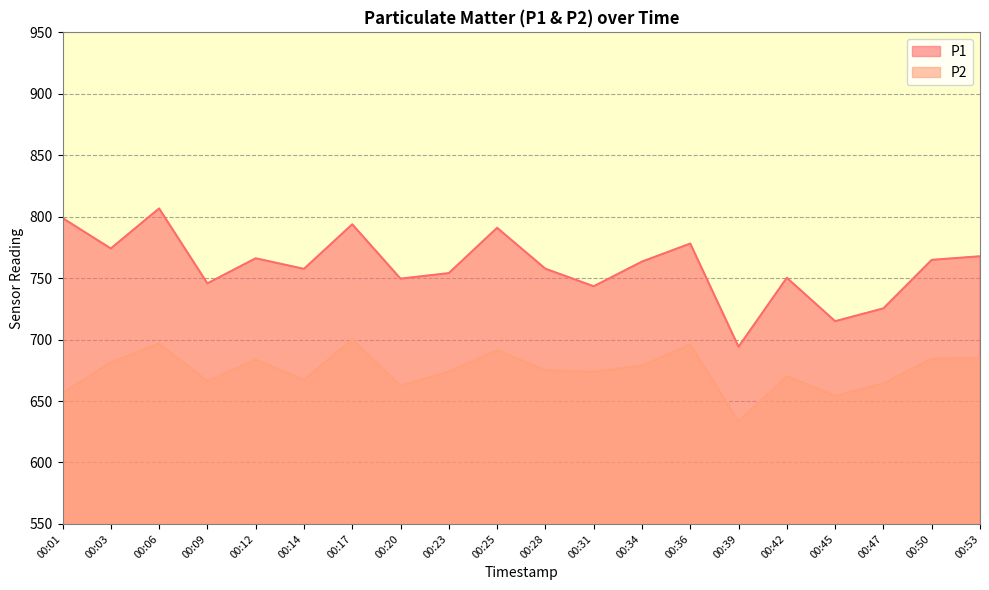

True or false: P1 and P2 cross at least once.

False